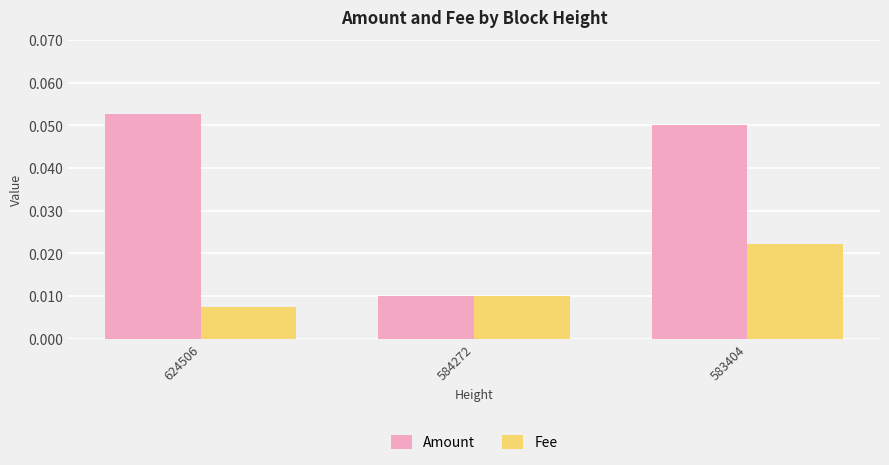

Does the chart contain stacked bars?

No